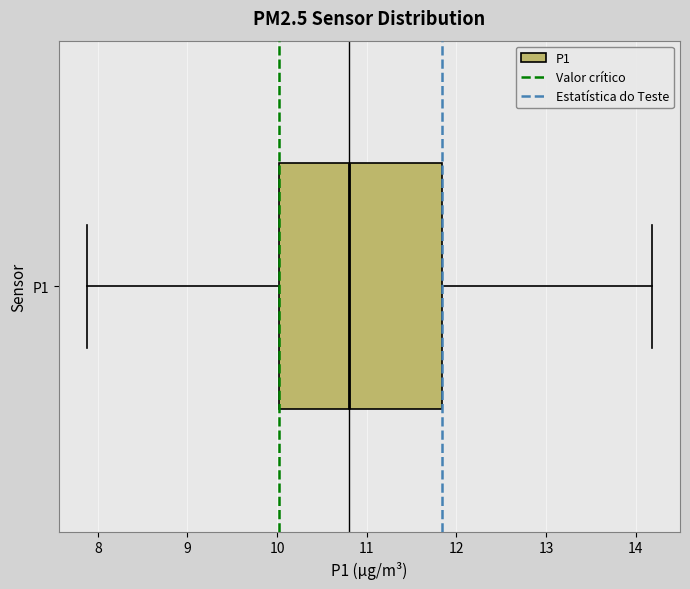

Transcribe this box plot: give where the median line is, the range the box spans, and where the two whiskers end, as read against the x-axis. The values are not printed on the chart, so give them approximately, as read against the axis.

median 10.8, box 10.0 to 11.8, whiskers 7.9 to 14.2